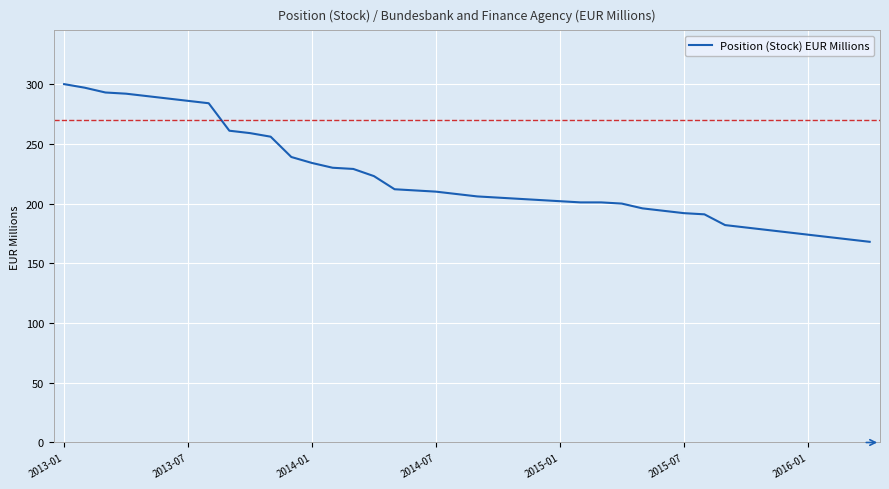

What is the smallest value displayed?

168